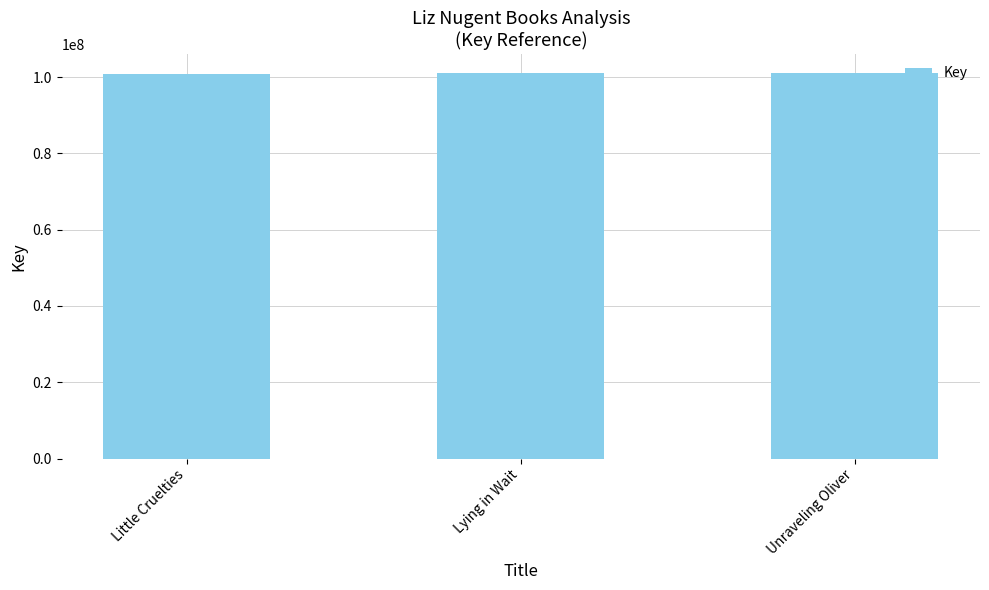

Is it true that the value at Little Cruelties is 67695223?

False